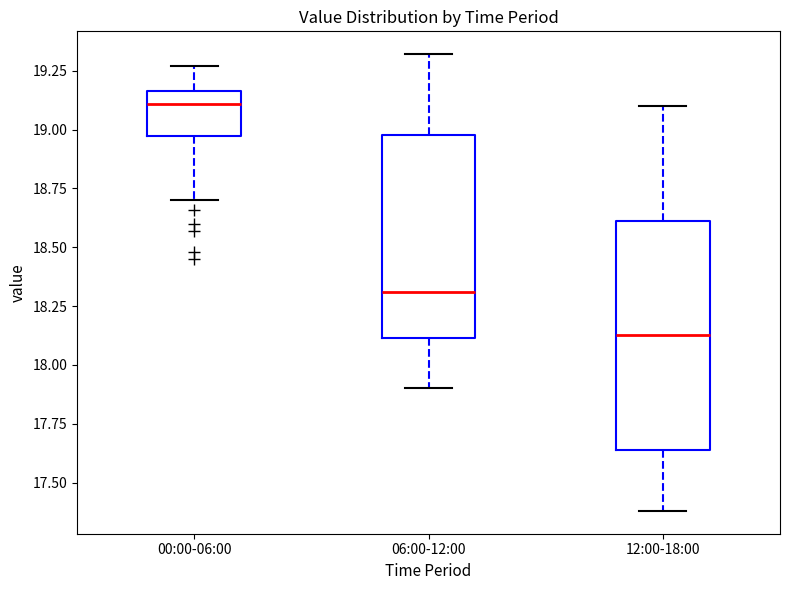

Reading left to right, read every box against the y-axis: the position of its median line, the range the box covers, and the ends of its whiskers. The values are not printed on the chart, so give them approximately, as read against the axis.

00:00-06:00: median 19.10, box 18.95 to 19.15, whiskers 18.70 to 19.25
06:00-12:00: median 18.30, box 18.10 to 19.00, whiskers 17.90 to 19.30
12:00-18:00: median 18.15, box 17.65 to 18.60, whiskers 17.40 to 19.10